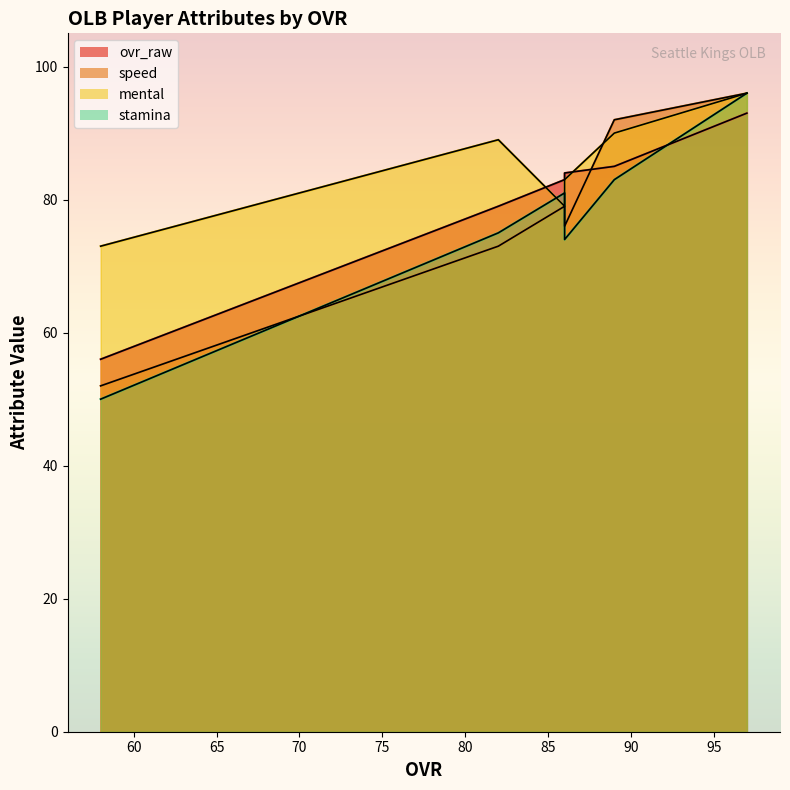

Which has a higher value, 86 or 97?

97